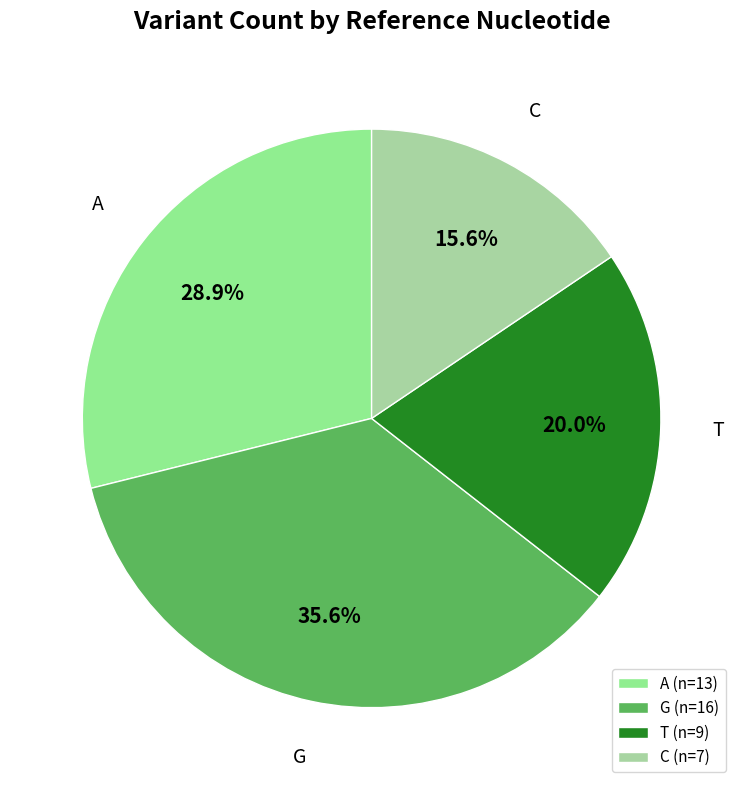

To the nearest percent, what is the difference between the largest and smallest slice percentages?

20%